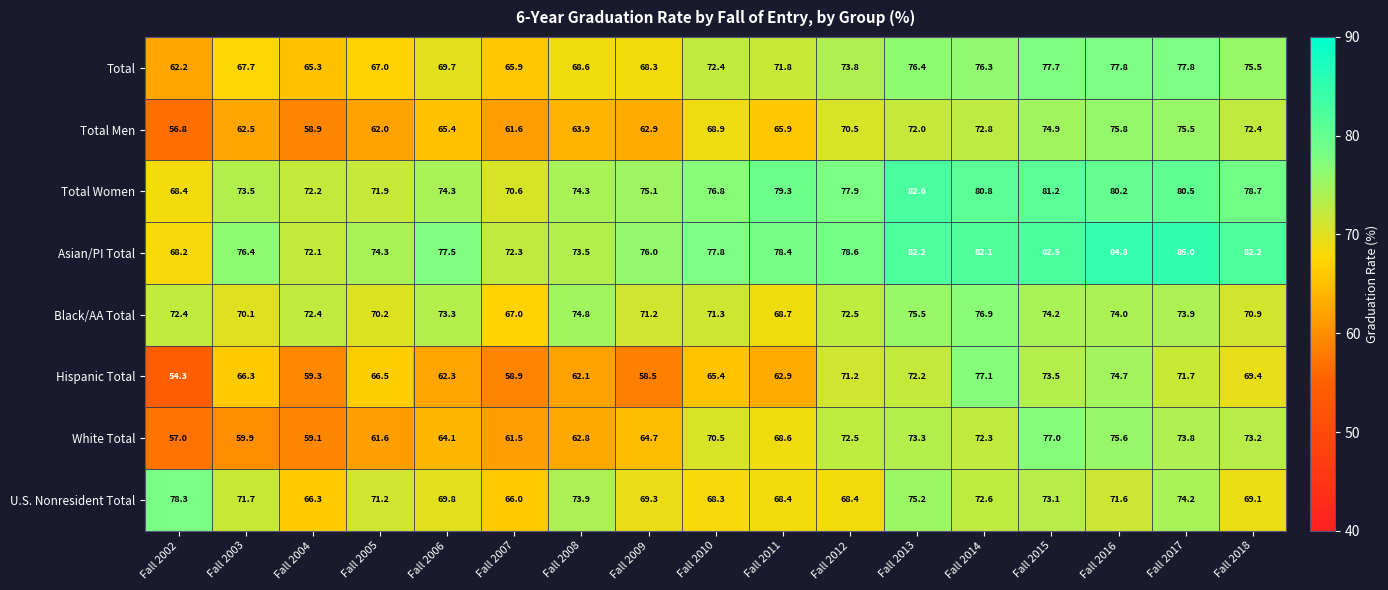

What is the minimum value shown in the chart?

54.3